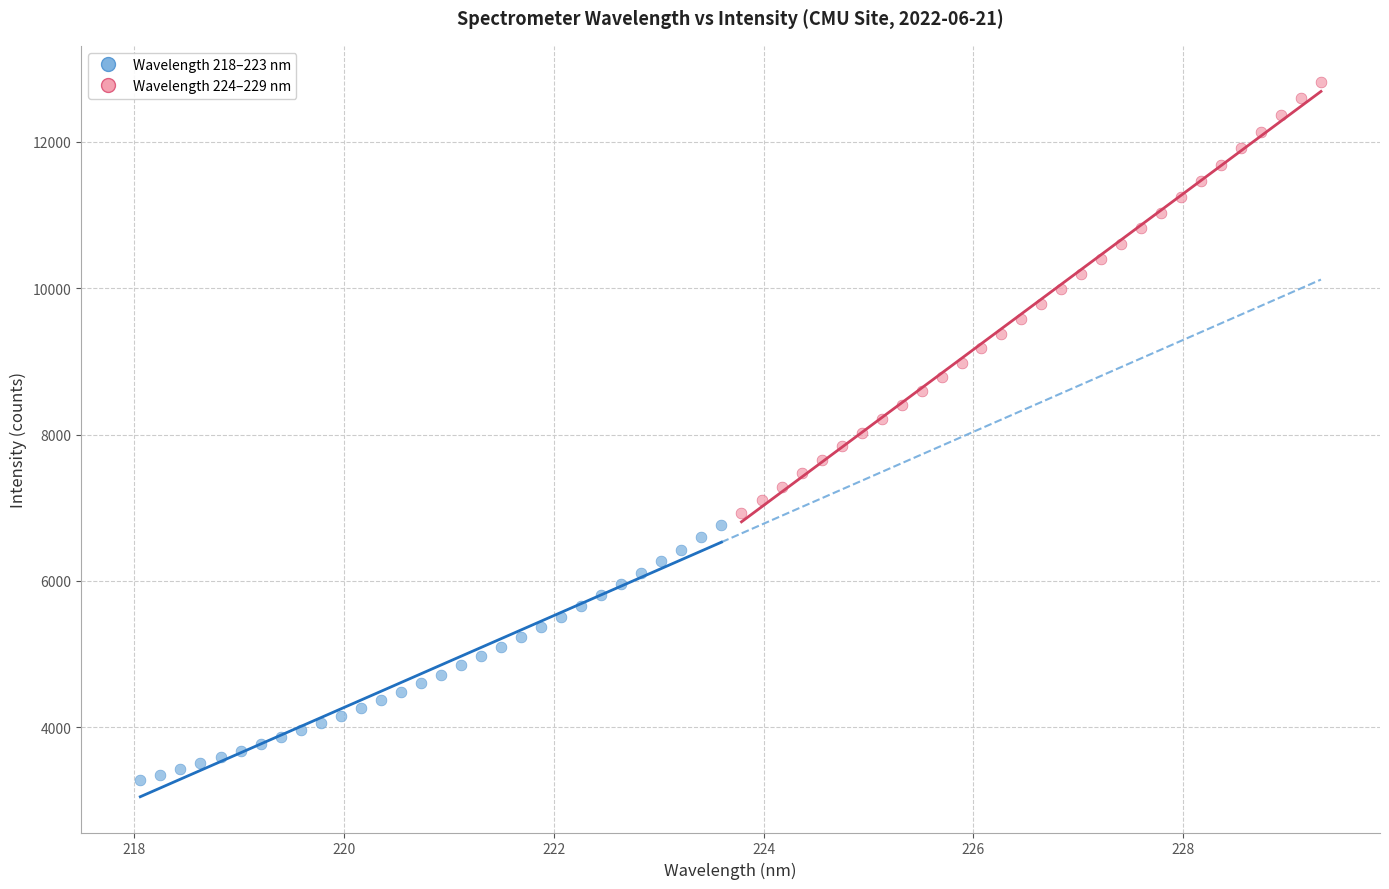

What are all the series names shown in the legend?

Wavelength 218–223 nm, Wavelength 224–229 nm